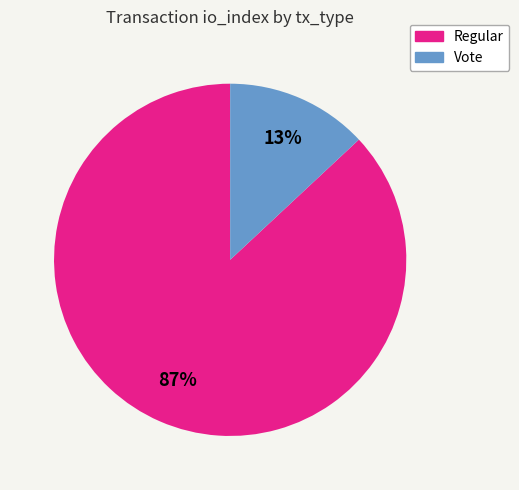

To the nearest percent, what percentage of the pie is Vote?

13%